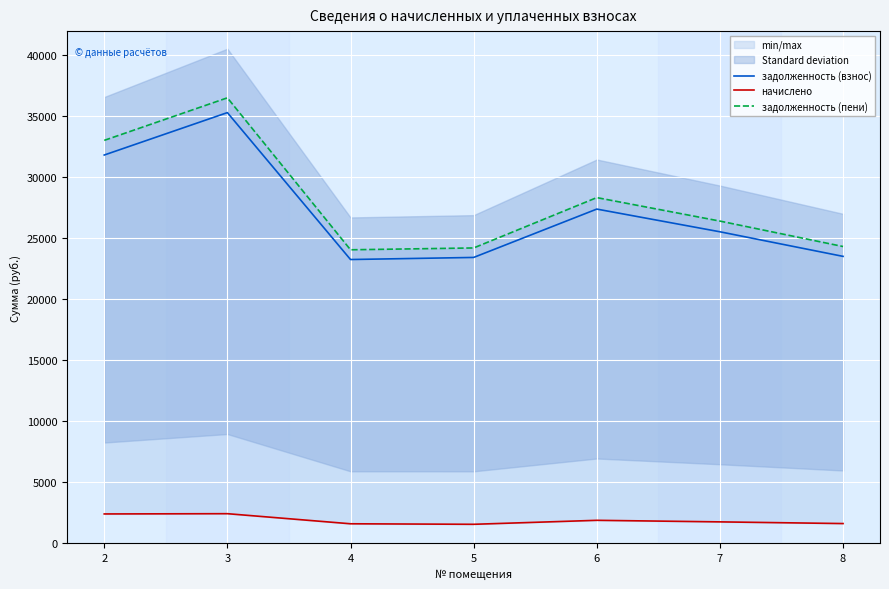

At which category is the sum across all series the highest?

3